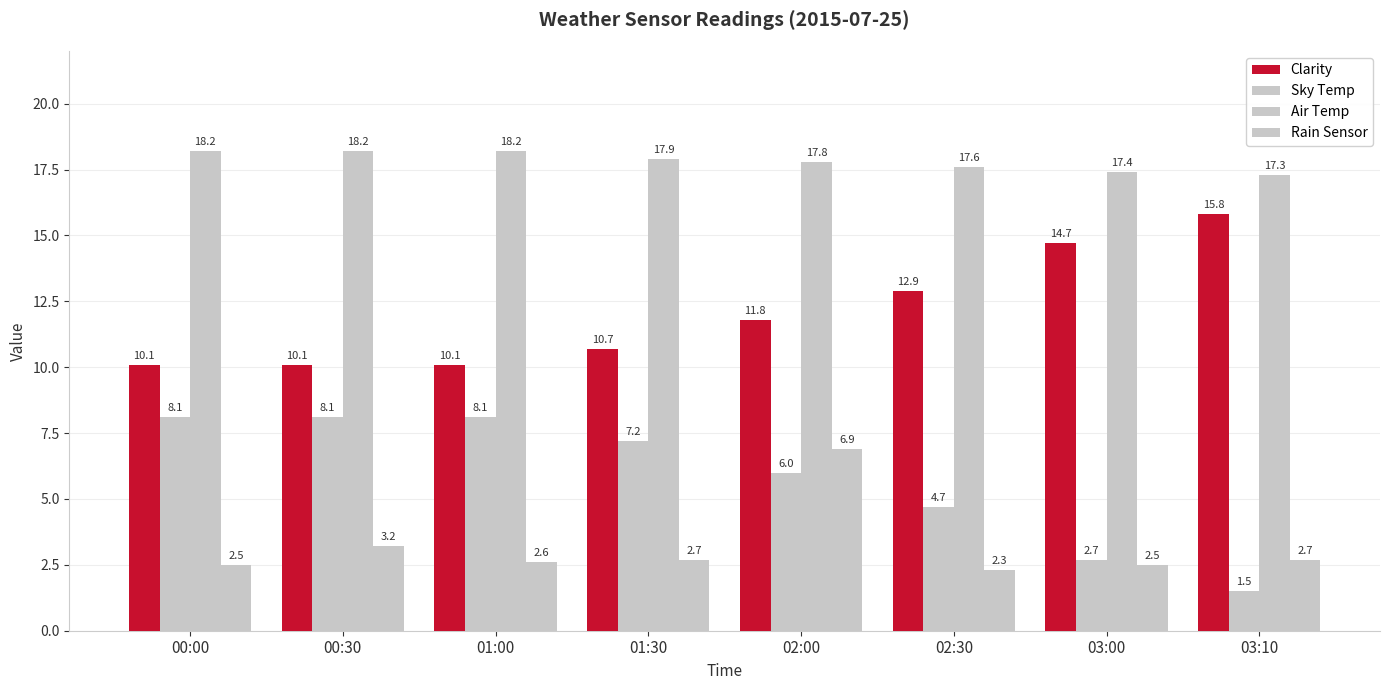

Does the chart contain stacked bars?

No